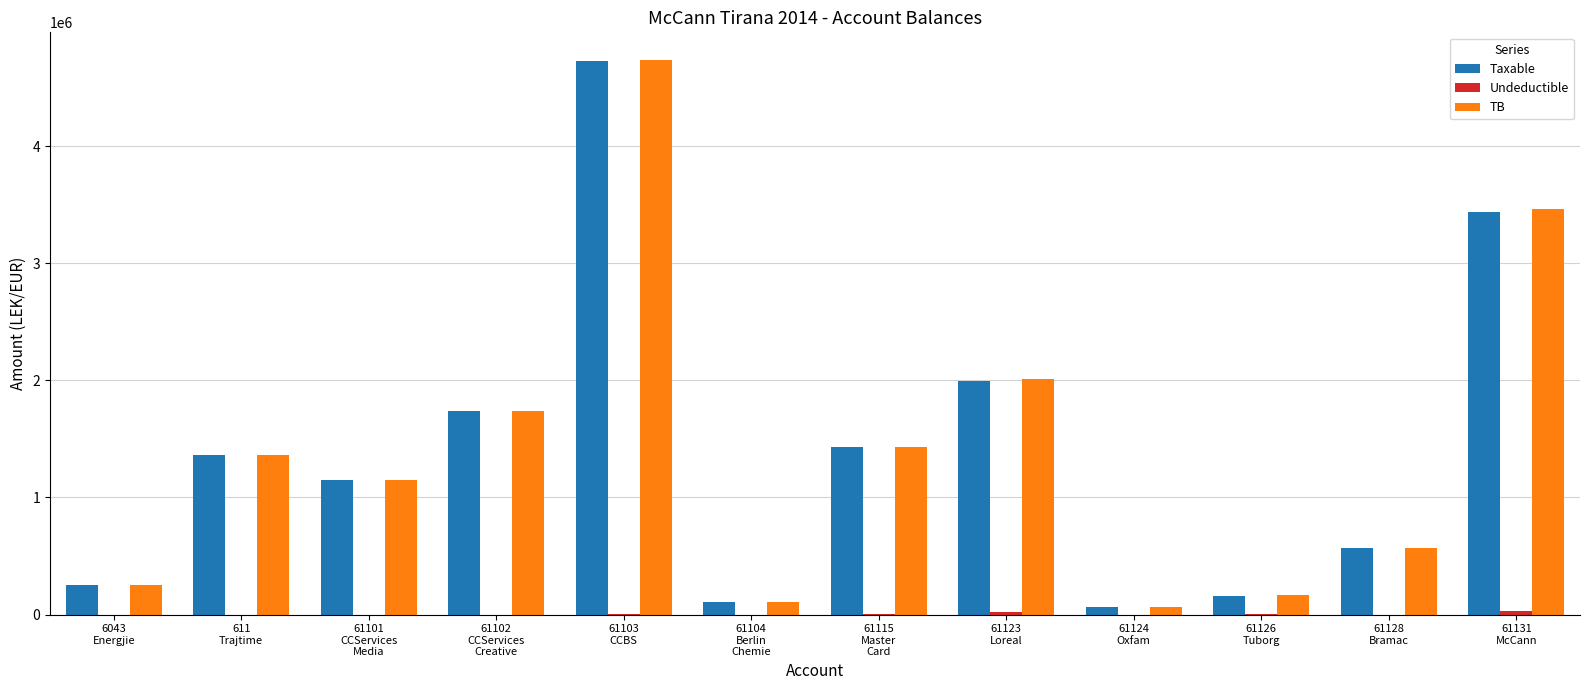

What is the maximum value shown in the chart?

4735066.9